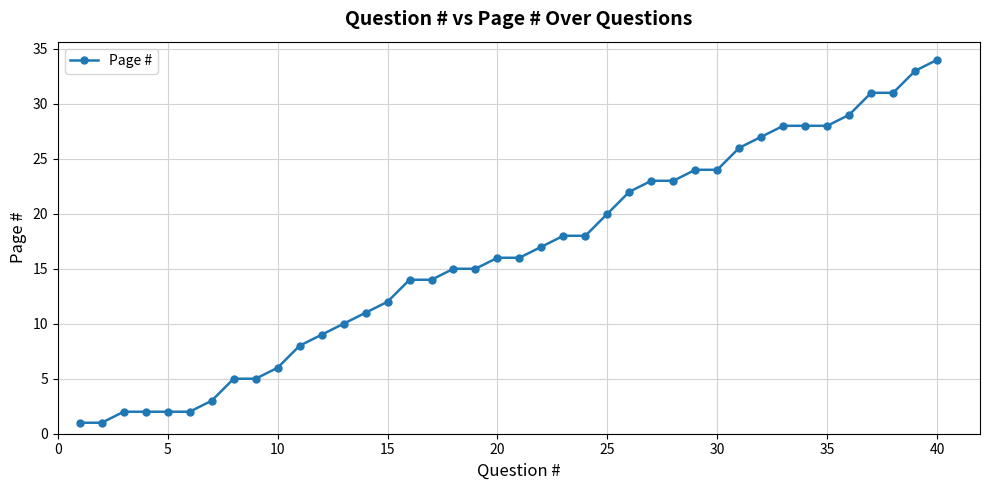

Reading left to right, extract all data points from this chart.

1	1	2	2	2	2	3	5	5	6	8	9	10	11	12	14	14	15	15	16	16	17	18	18	20	22	23	23	24	24	26	27	28	28	28	29	31	31	33	34